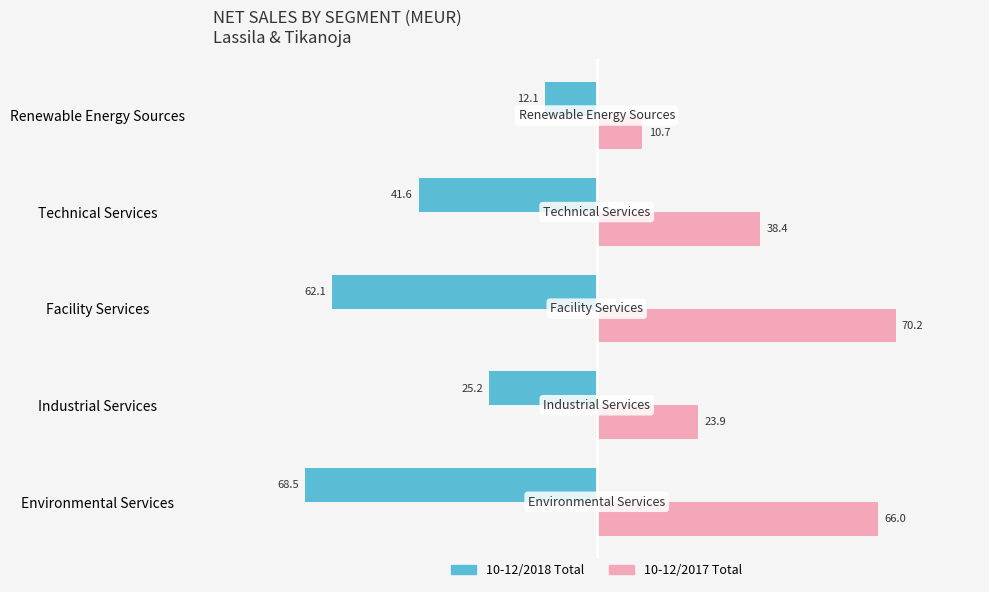

What is the difference between the highest and lowest values at Environmental Services?

134.5